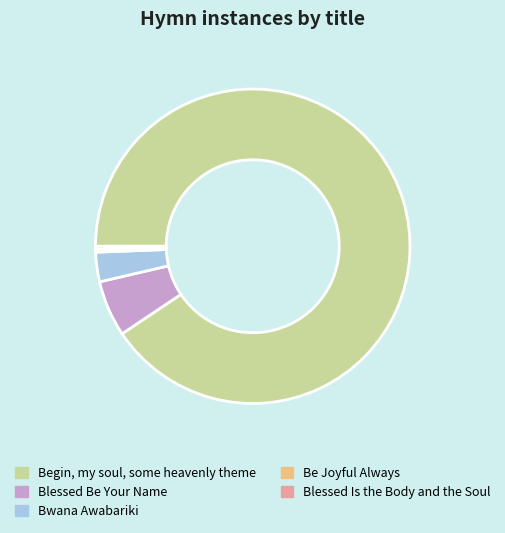

True or false: Begin, my soul, some heavenly theme accounts for 91% of the total.

True